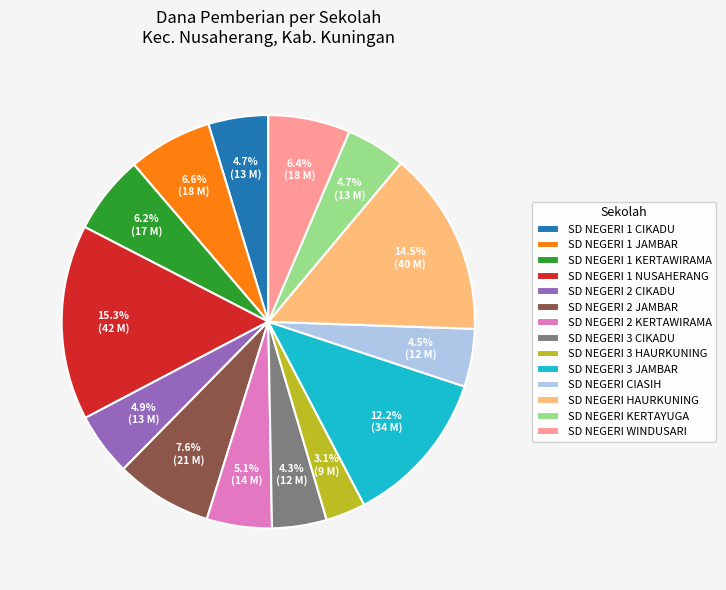

To the nearest percent, what is the difference between the SD NEGERI HAURKUNING and SD NEGERI CIASIH slice percentages?

10%